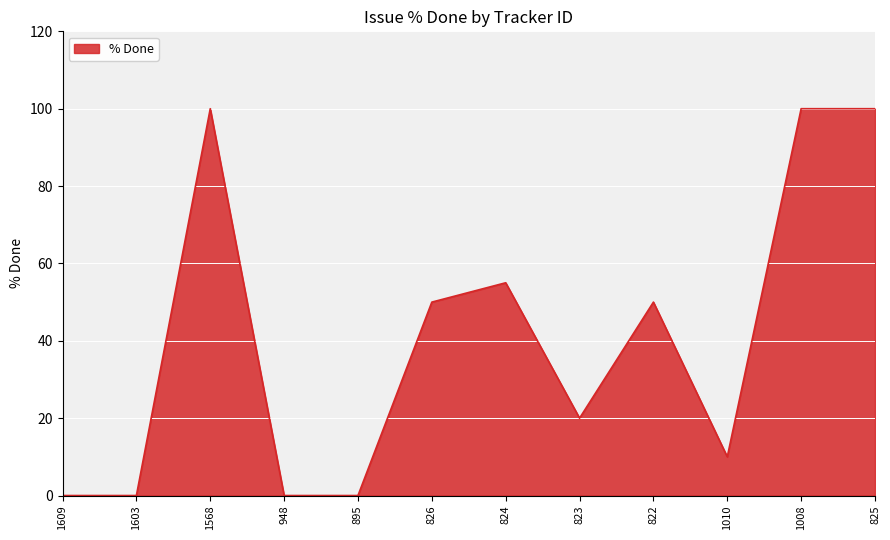

Where does the data first go above 50?

1568